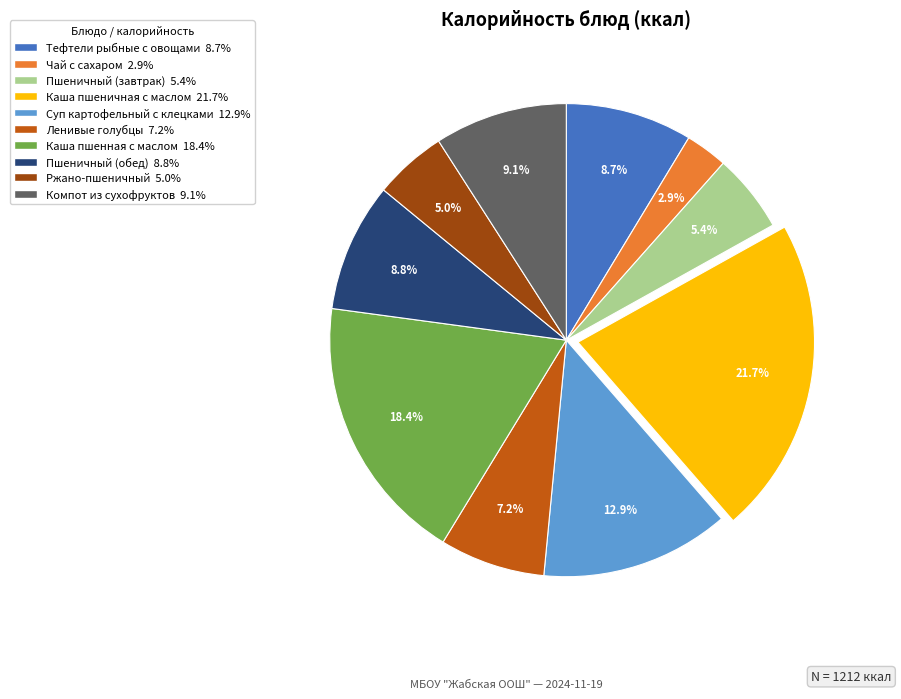

Which slice is the smallest?

Чай с сахаром